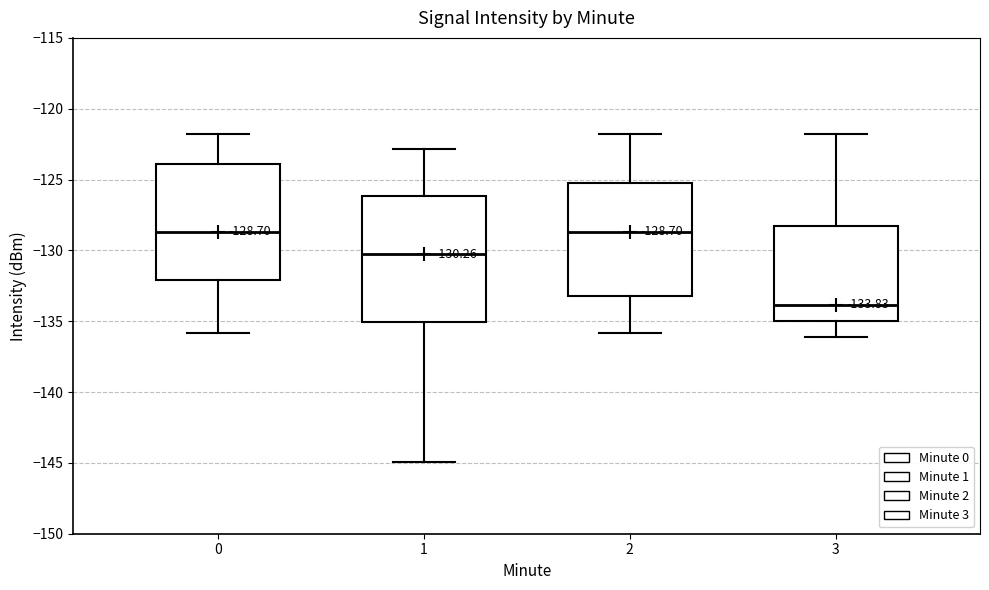

Which box is the tallest, from its lower edge to its upper edge?

1